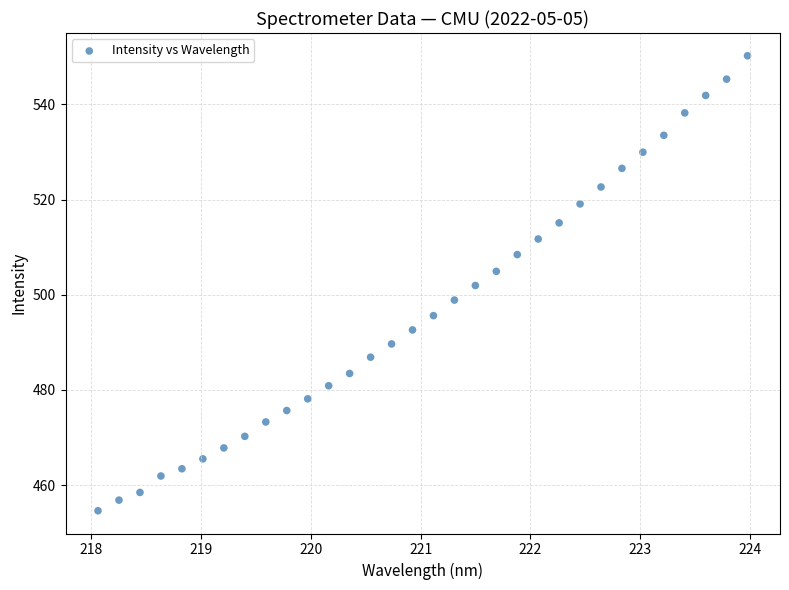

What is the range of X values (max minus min)?

5.9